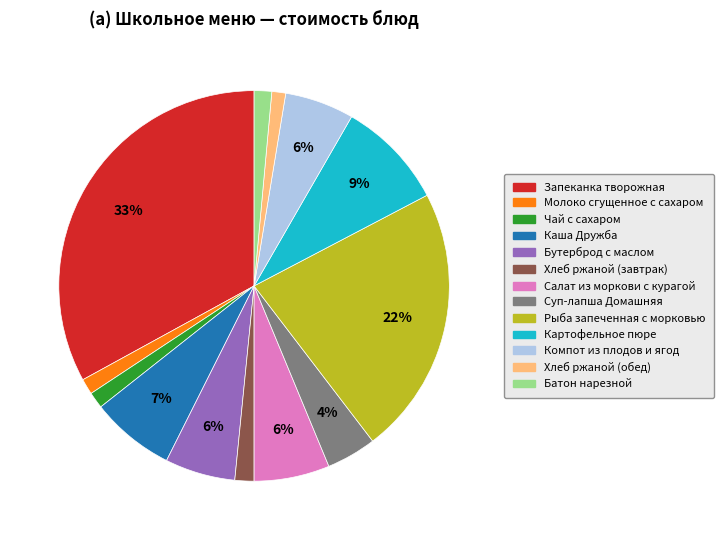

Which slice is the largest?

Запеканка творожная